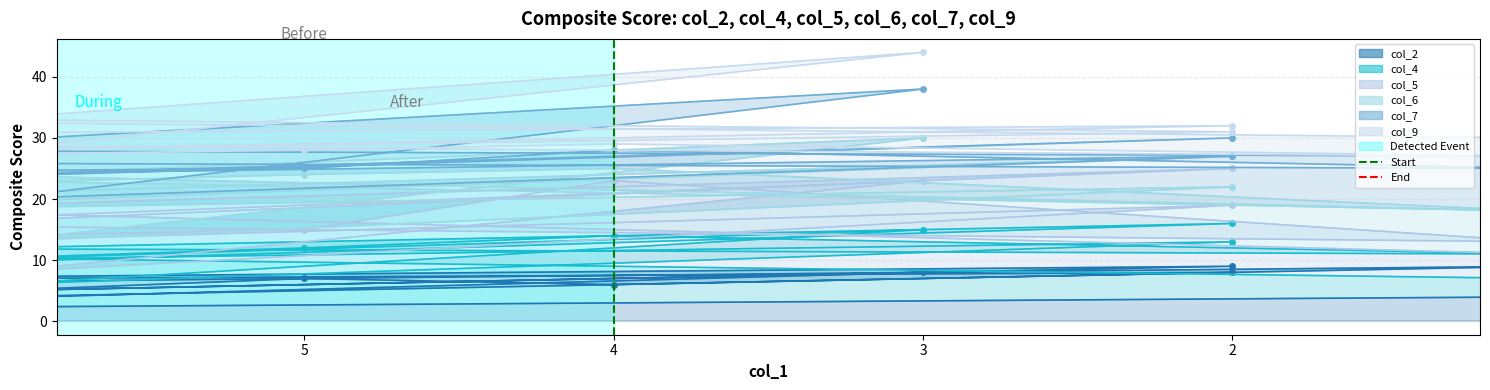

Does the chart have visible grid lines?

Yes